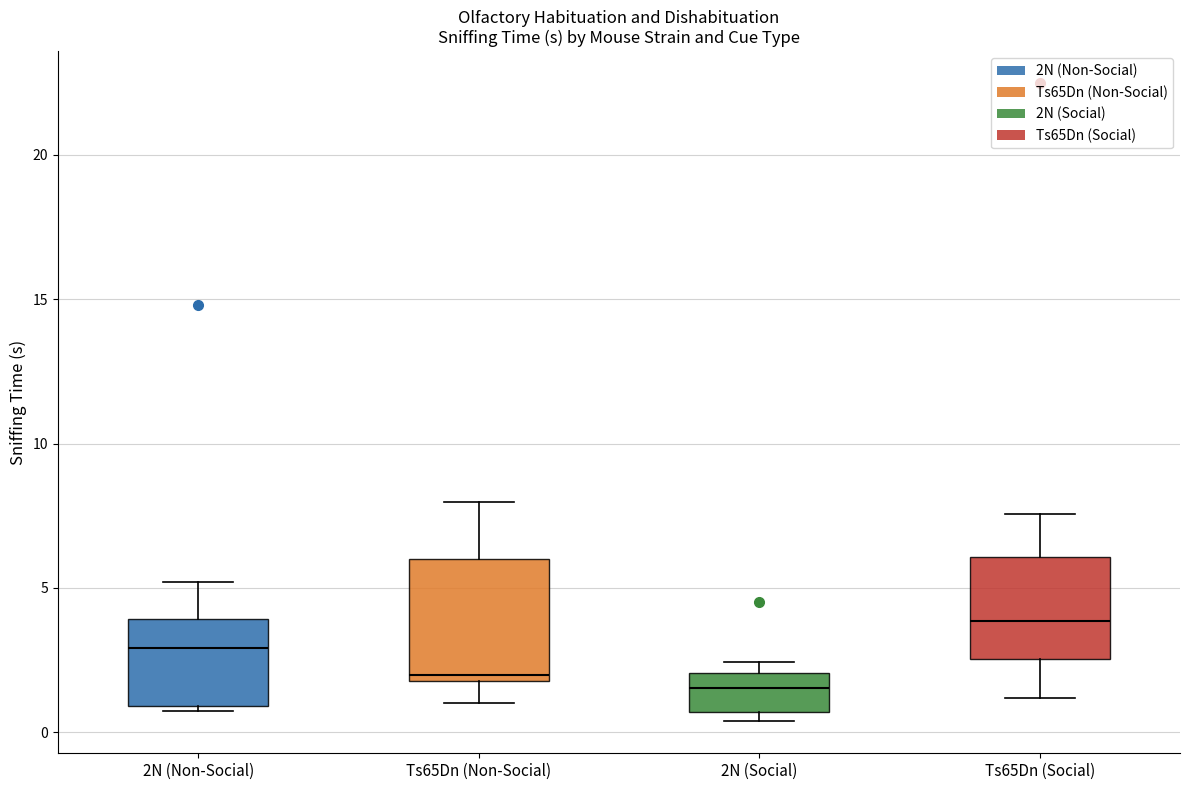

Reading left to right, read every box against the y-axis: the position of its median line, the range the box covers, and the ends of its whiskers. The values are not printed on the chart, so give them approximately, as read against the axis.

2N (Non-Social): median 3.0, box 1.0 to 4.0, whiskers 1.0 (just below the box's lower edge) to 5.0
Ts65Dn (Non-Social): median 2.0 (just above the box's lower edge), box 2.0 to 6.0, whiskers 1.0 to 8.0
2N (Social): median 1.5, box 0.5 to 2.0, whiskers 0.5 (just below the box's lower edge) to 2.5
Ts65Dn (Social): median 4.0, box 2.5 to 6.0, whiskers 1.0 to 7.5